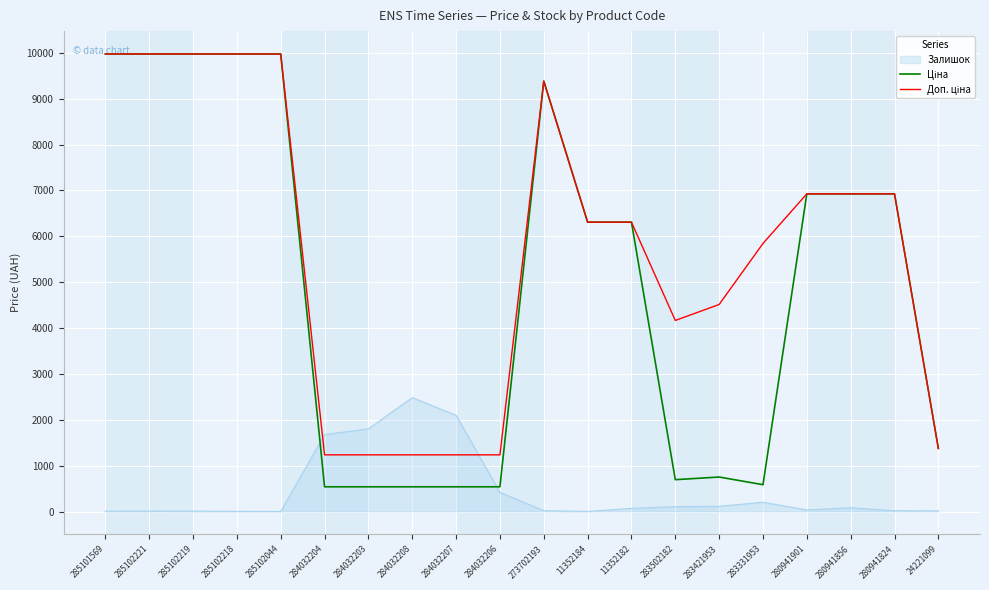

What is the maximum value shown in the chart?

9975.0